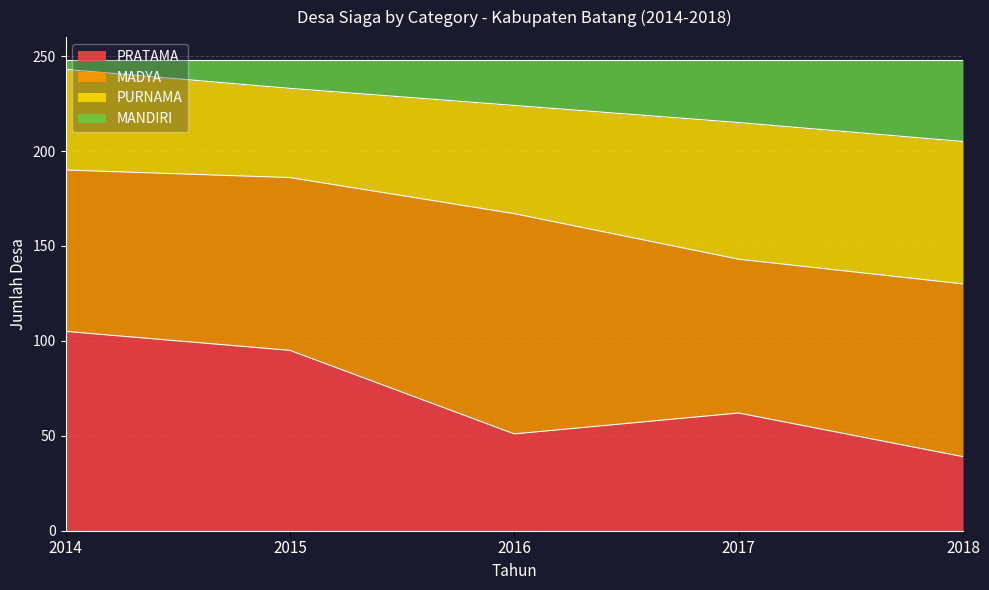

What is the maximum value for PRATAMA?

105